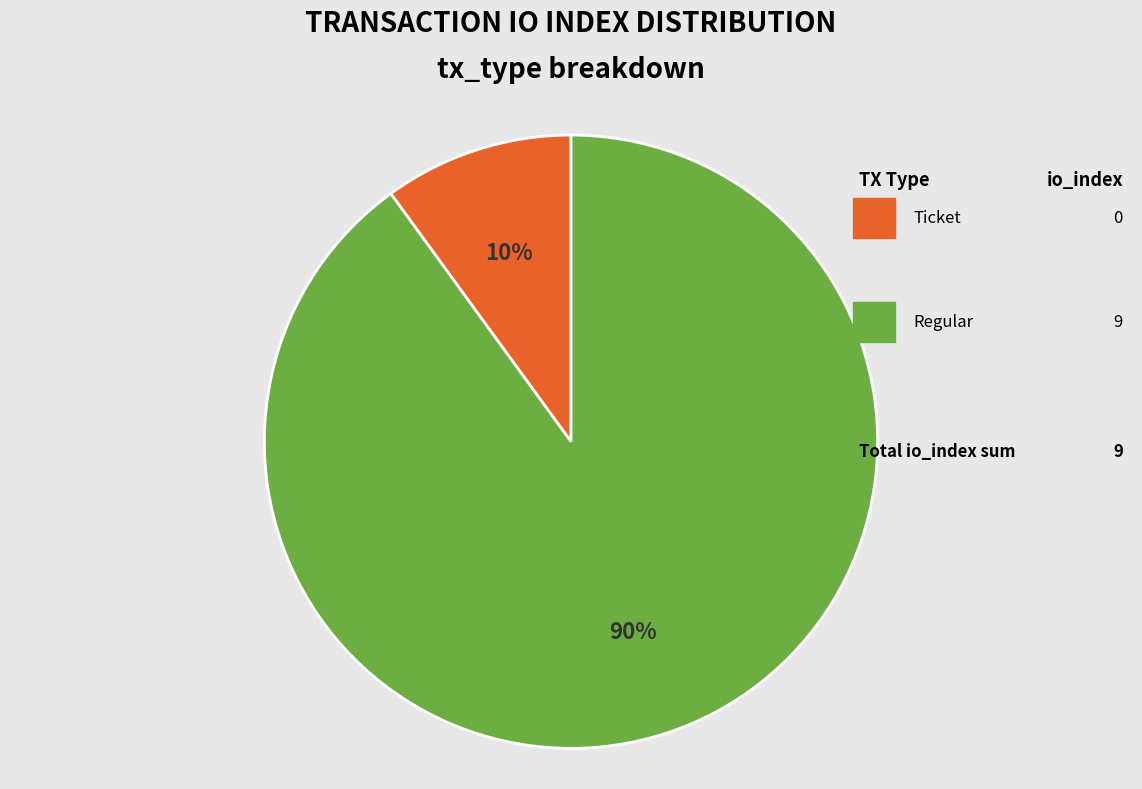

Is there a majority slice in this chart?

Yes